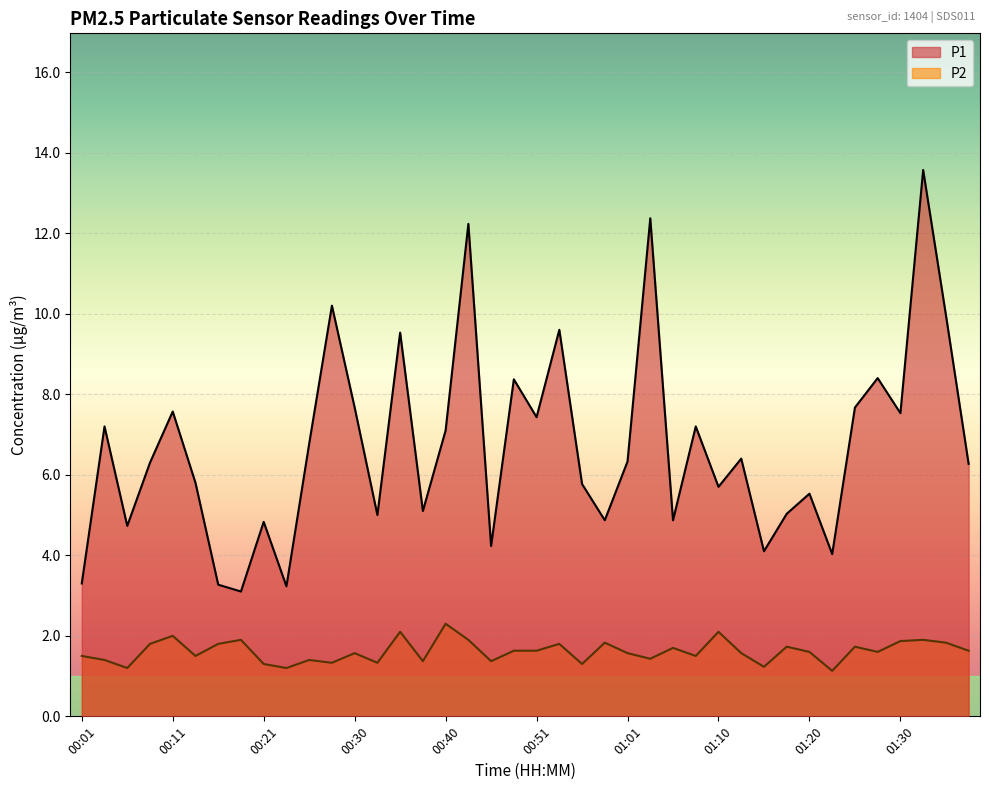

How many lines are shown in the chart?

2